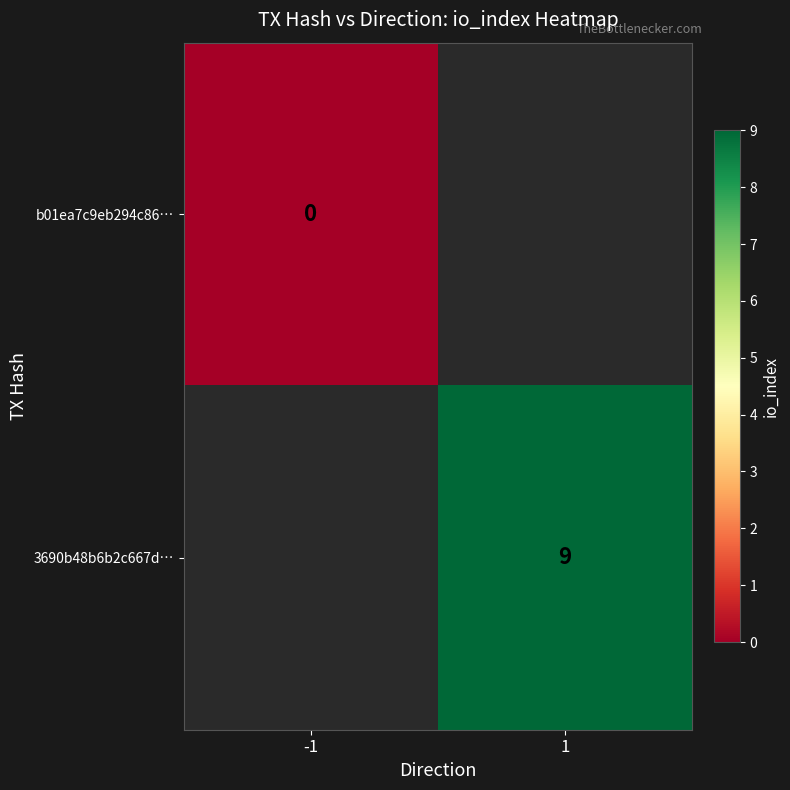

Which category has the lowest value across all series?

-1